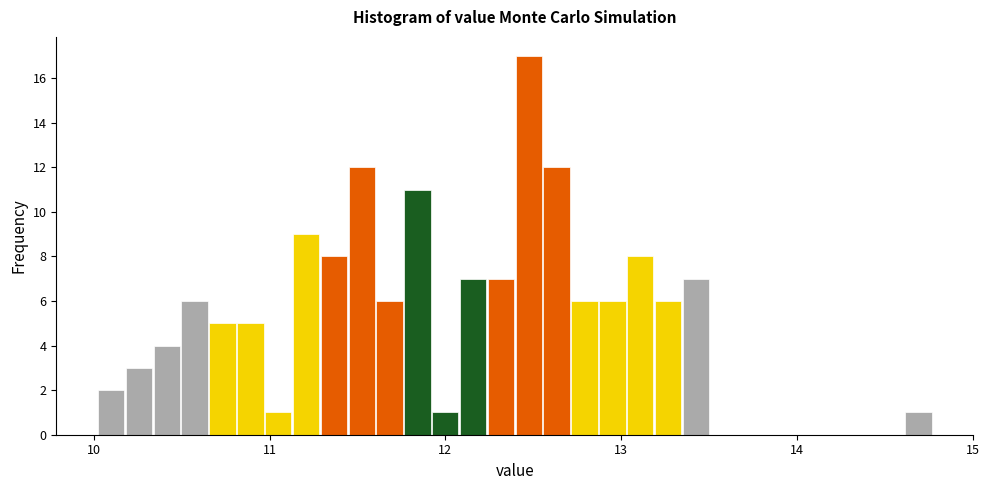

Read against the x-axis, roughly where is the centre of the tallest bar?

12.5